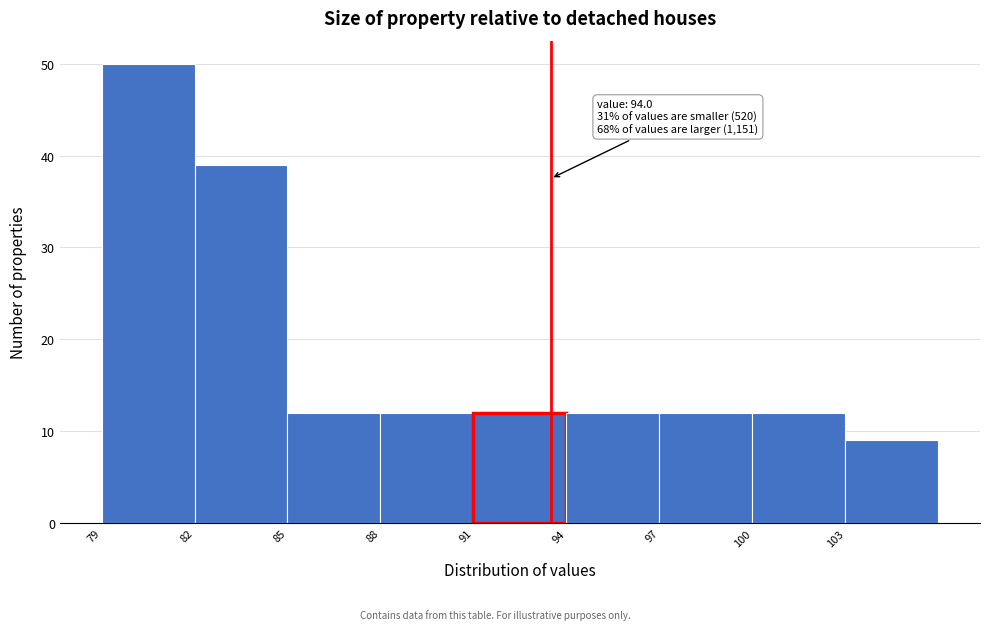

Reading left to right, what are all the values shown in this chart?

79=50	82=39	85=12	88=12	91=12	94=12	97=12	100=12	103=9